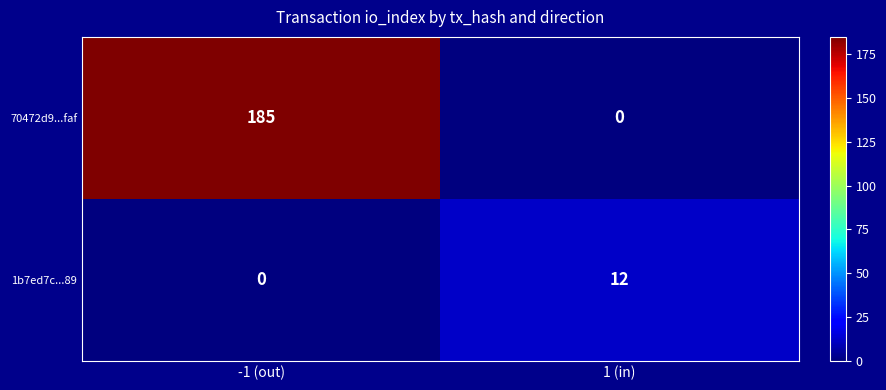

What is the average value of the 1b7ed7c...89 series?

6